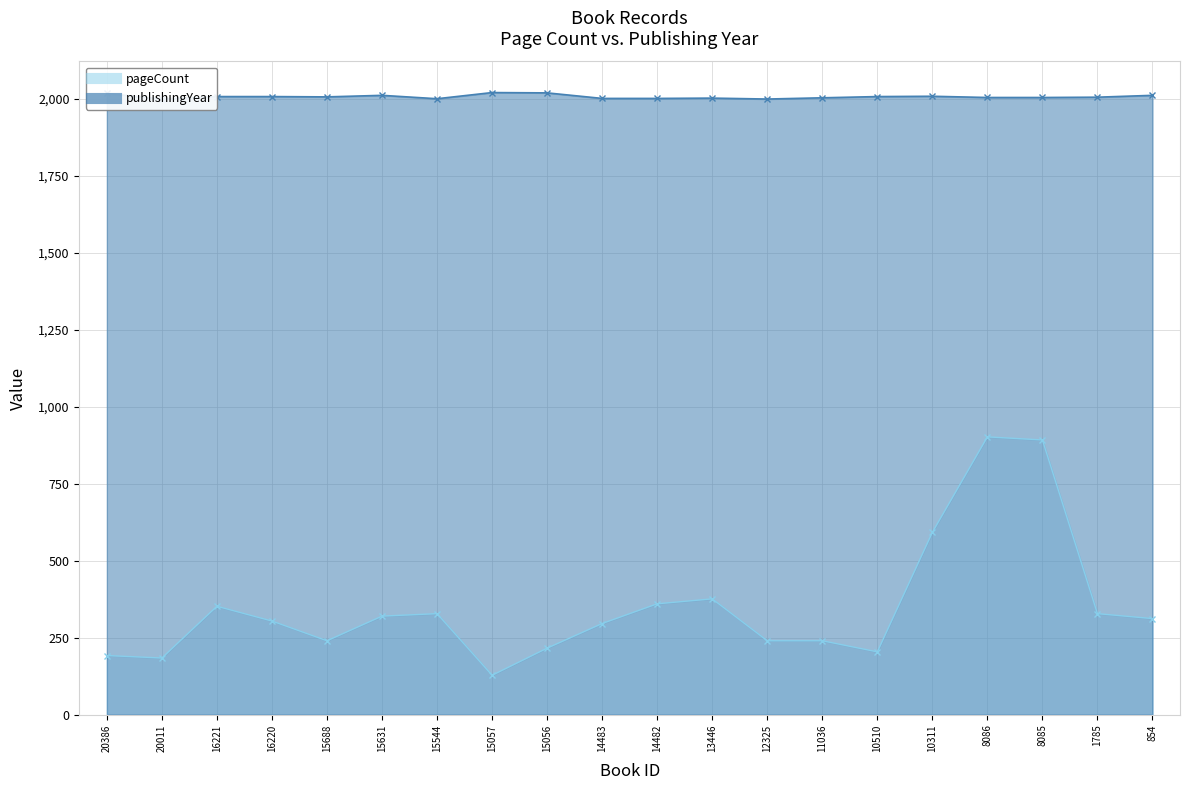

Read the publishingYear value at 1785.

2005